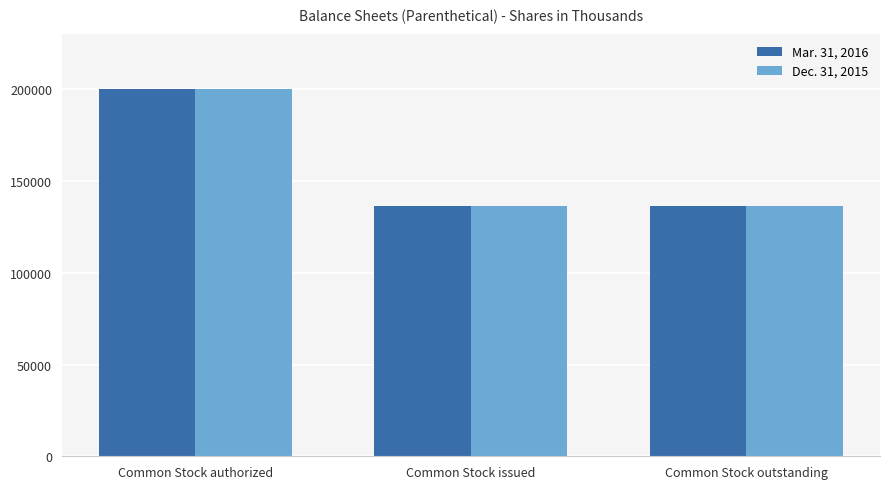

Reading left to right, transcribe all the data shown in this chart.

Mar. 31, 2016: 200000	136640	136640
Dec. 31, 2015: 200000	136640	136640